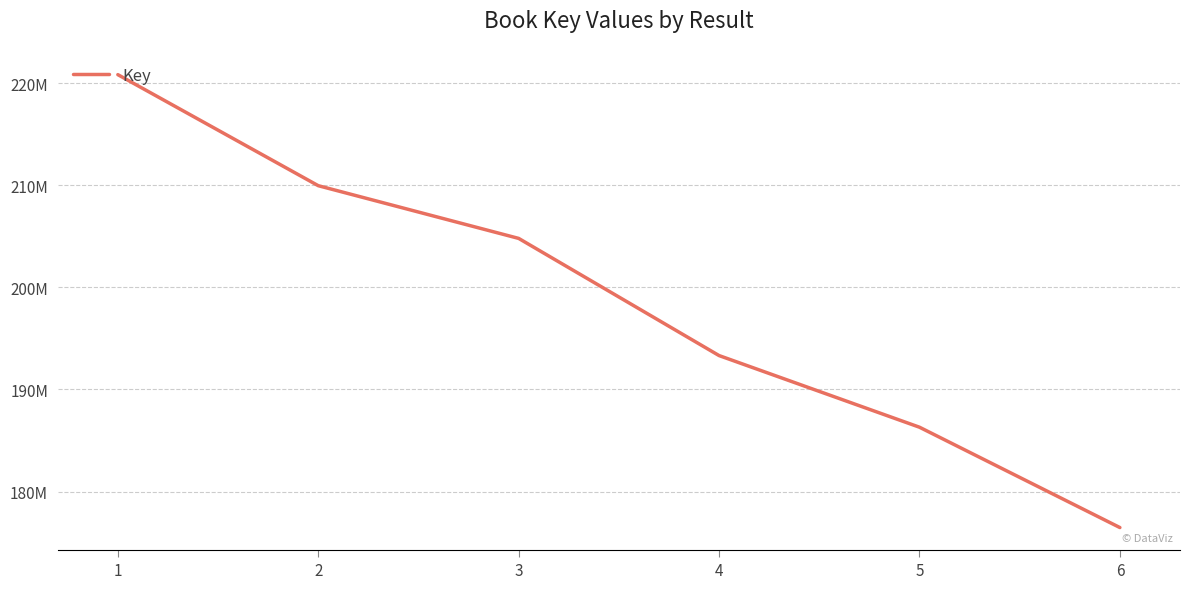

Reading right to left, what are all the values shown in this chart?

6=176477715	5=186305595	4=193322207	3=204797869	2=209961305	1=220836862